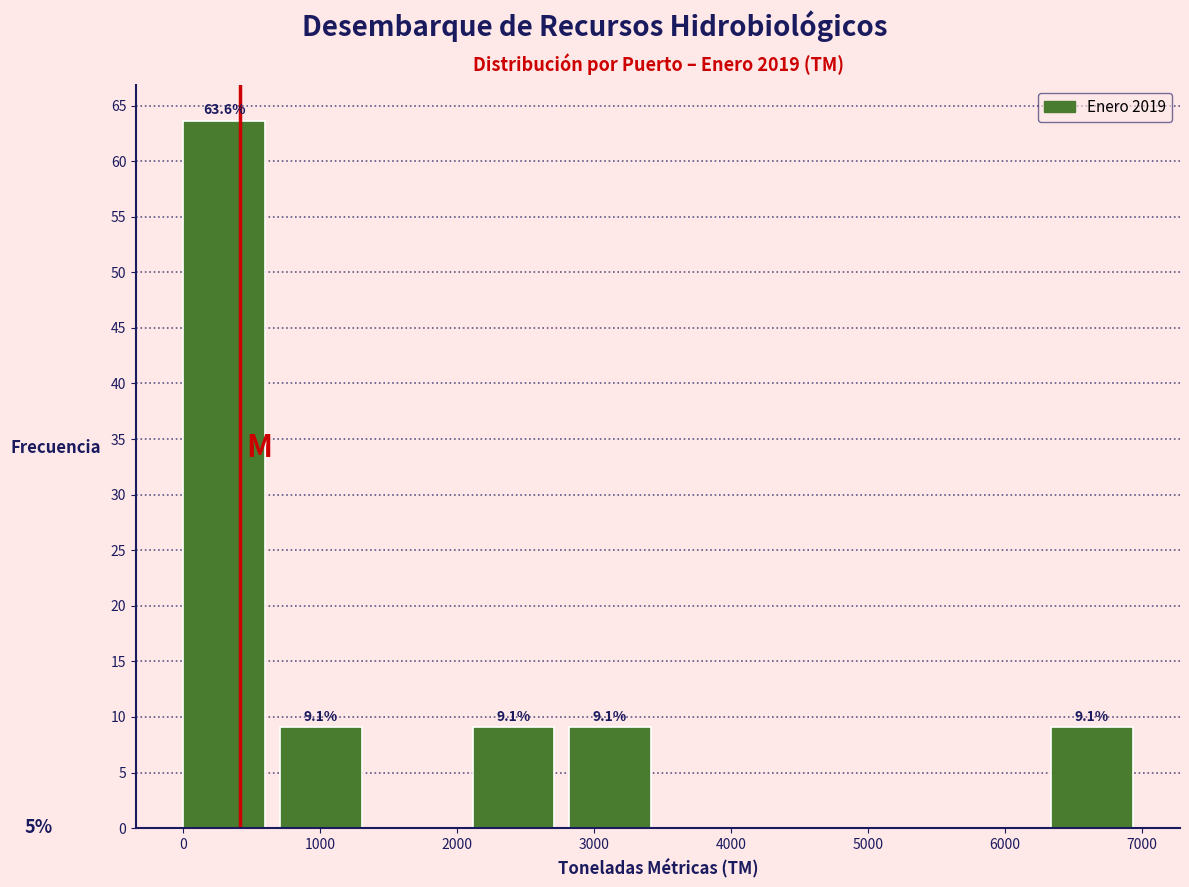

Which range on the x-axis has the tallest bar?

0 to 700